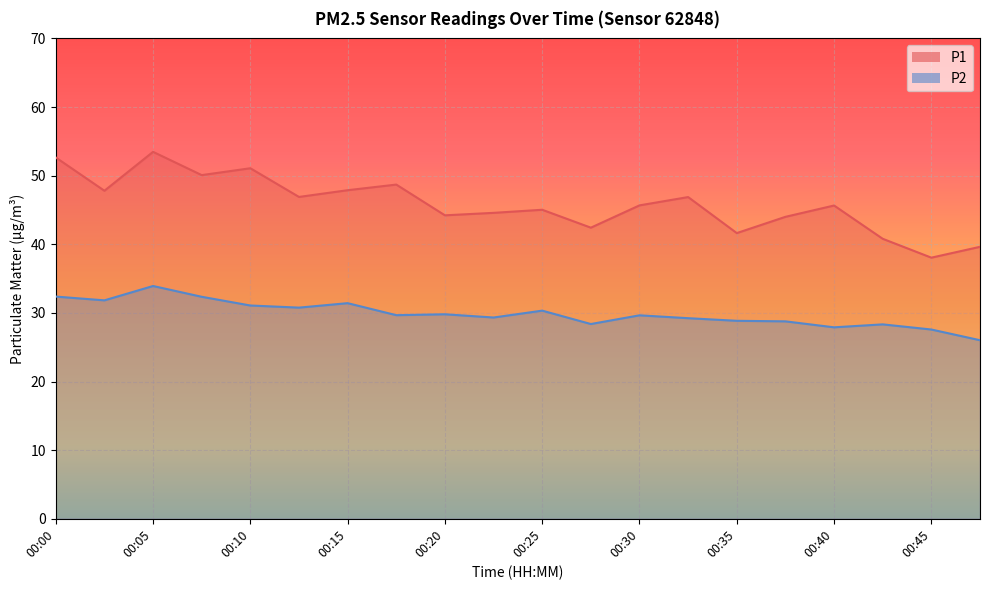

Is it true that P1 equals 45.6 at 00:40?

True